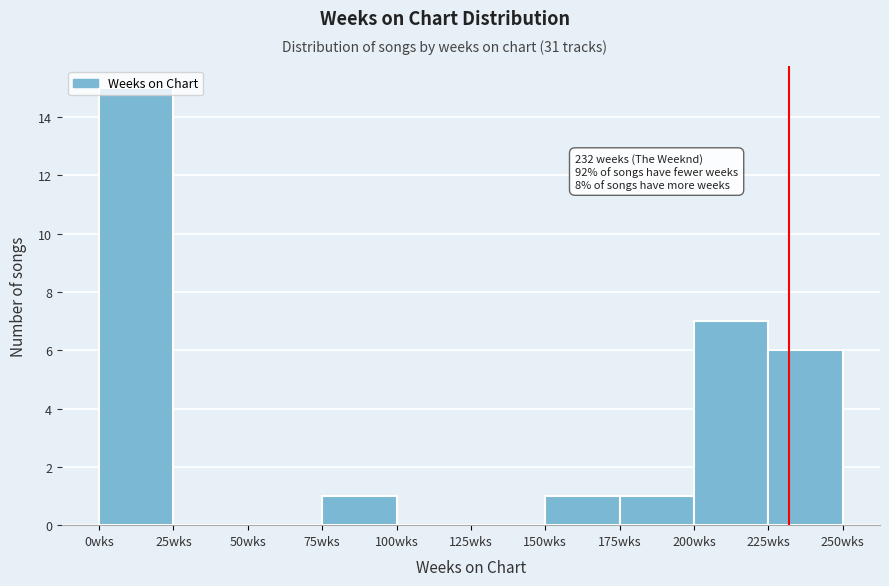

Over which range of the x-axis is the bar tallest?

0 to 25